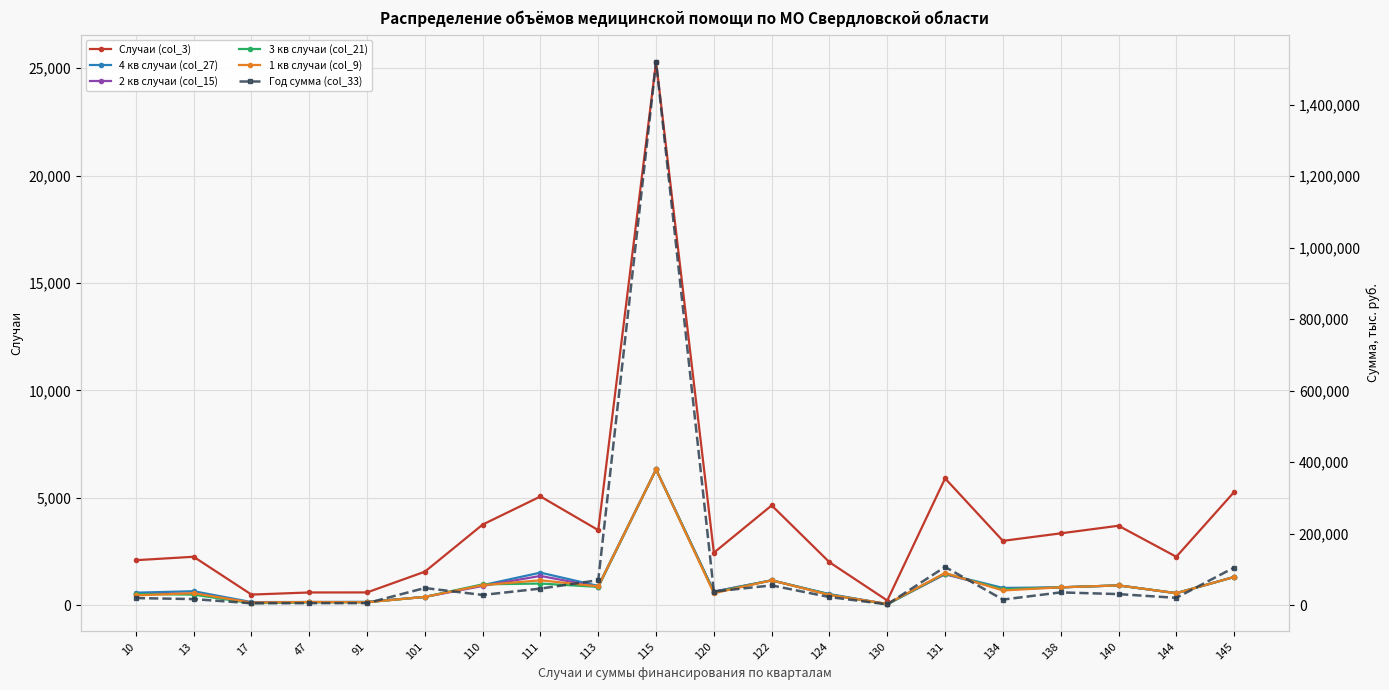

Is it true that Год сумма (col_33) equals 20367.3 at 144?

True